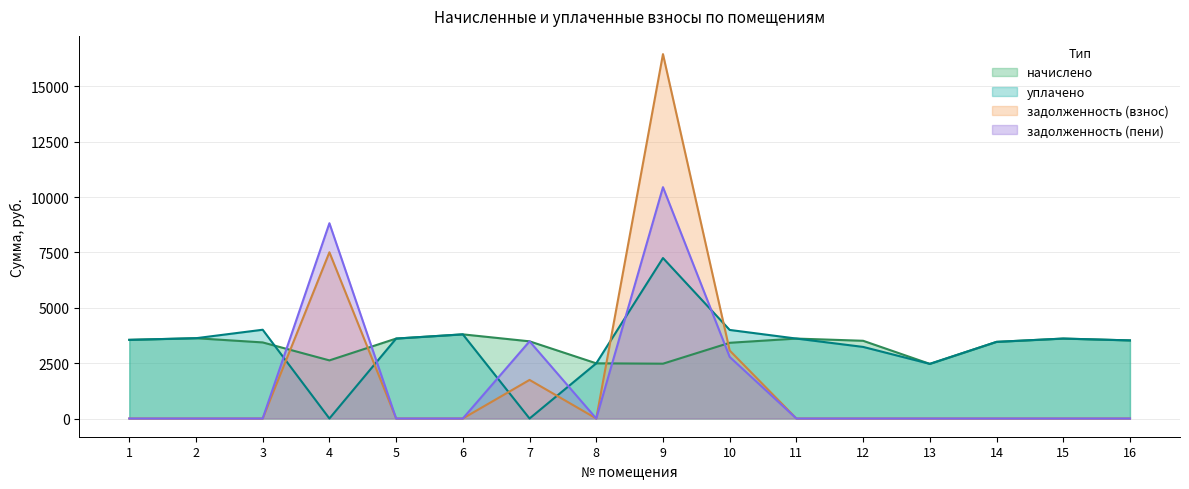

Which series has the largest range (max minus min)?

задолженность (взнос)